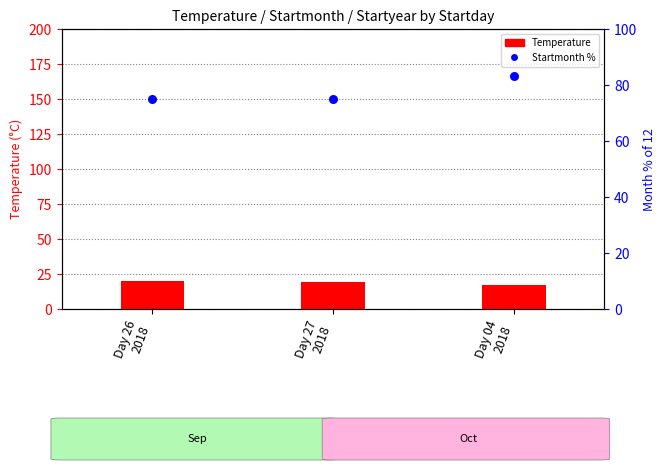

At how many categories does at least one series exceed 79?

1